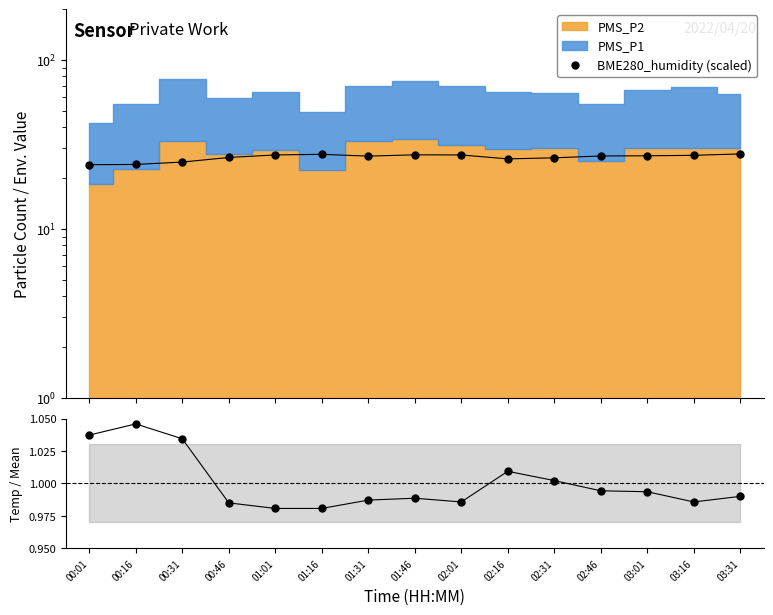

What is the difference between the second highest and minimum values in the BME280_humidity (scaled) series?

3.6